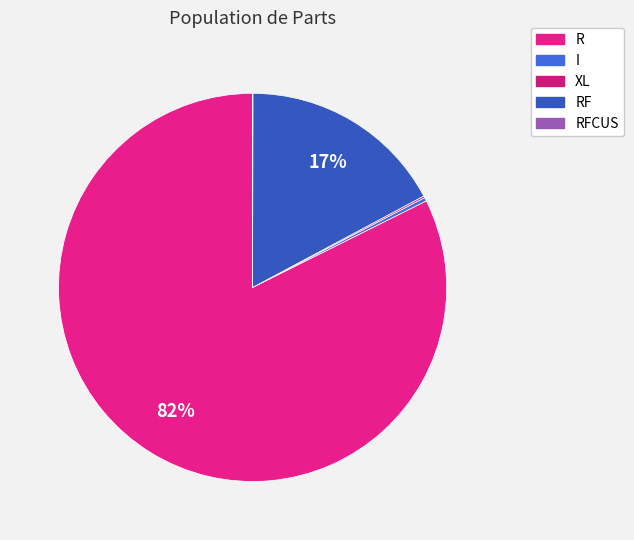

Rank the categories by value from highest to lowest.

R, RF, I, XL, RFCUS